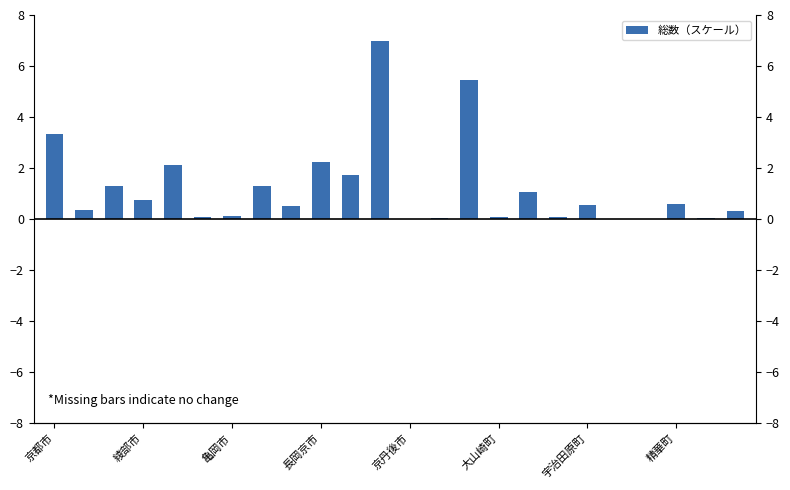

What is the difference between the second highest and minimum values?

5.5